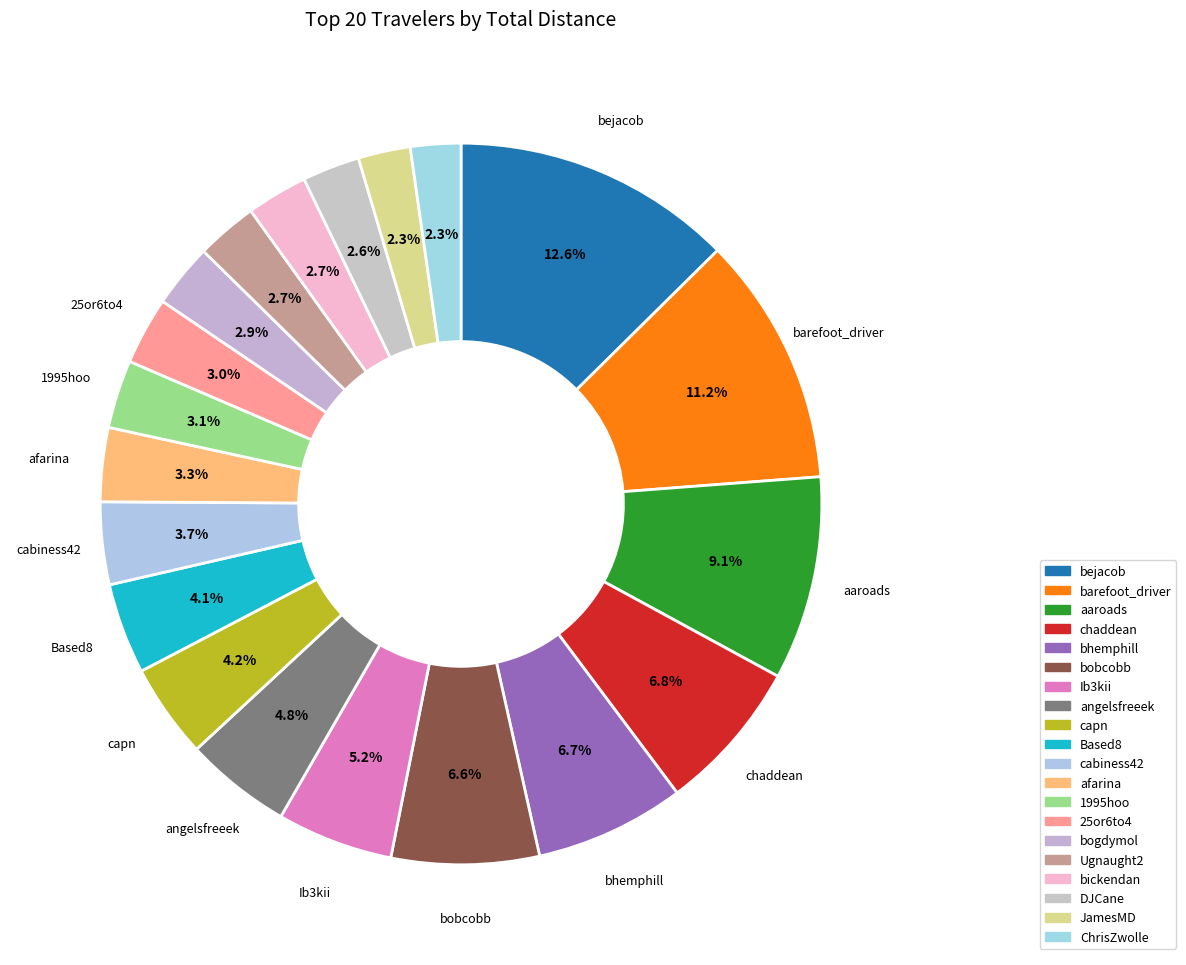

Approximately how many times larger is the value at bejacob compared to angelsfreeek?

2.6